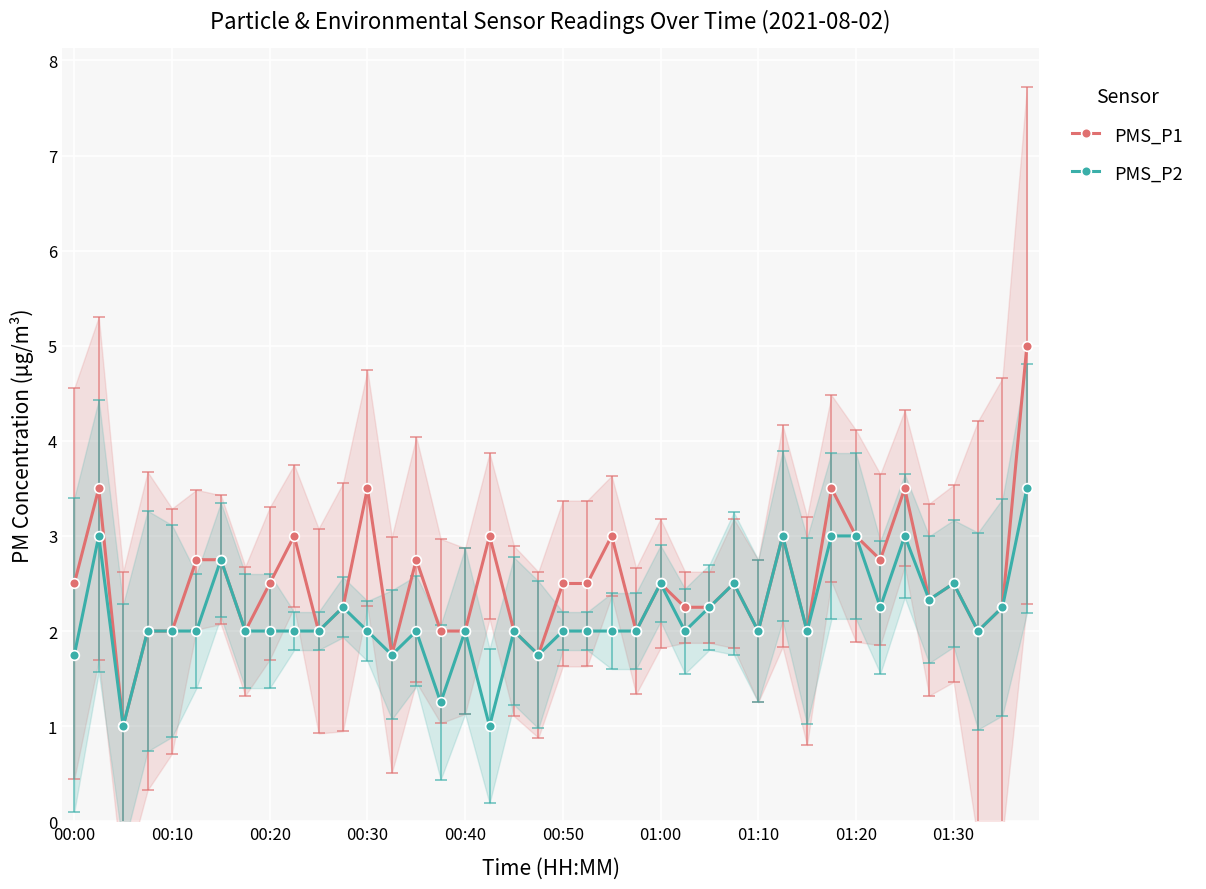

What are all the series names shown in the legend?

PMS_P1, PMS_P2